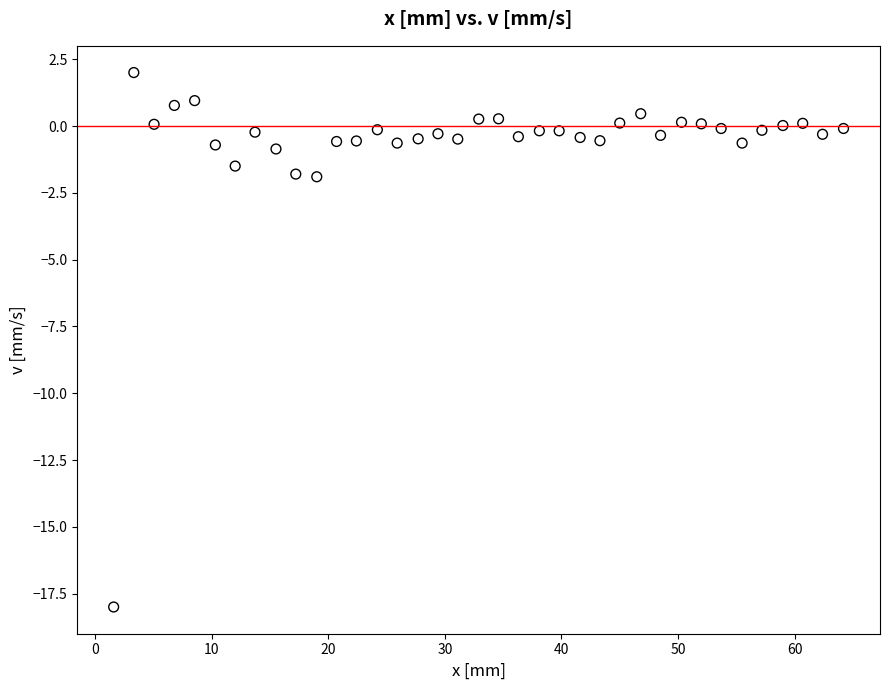

What is the range of Y values (max minus min)?

20.0